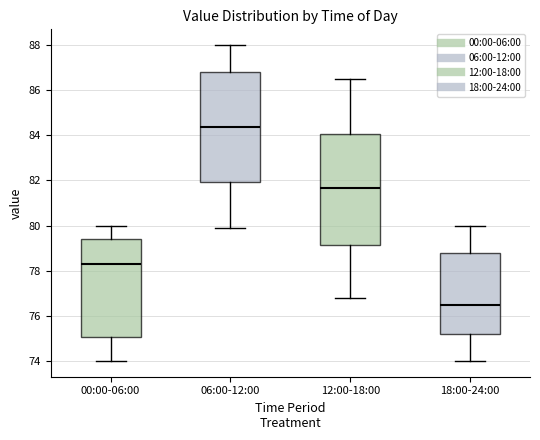

Reading left to right, transcribe this box plot: for each box, give where its median line is, the range the box spans, and where its two whiskers end, as read against the y-axis. The values are not printed on the chart, so give them approximately, as read against the axis.

00:00-06:00: median 78.4, box 75.0 to 79.4, whiskers 74.0 to 80.0
06:00-12:00: median 84.4, box 82.0 to 86.8, whiskers 80.0 to 88.0
12:00-18:00: median 81.6, box 79.2 to 84.0, whiskers 76.8 to 86.6
18:00-24:00: median 76.6, box 75.2 to 78.8, whiskers 74.0 to 80.0